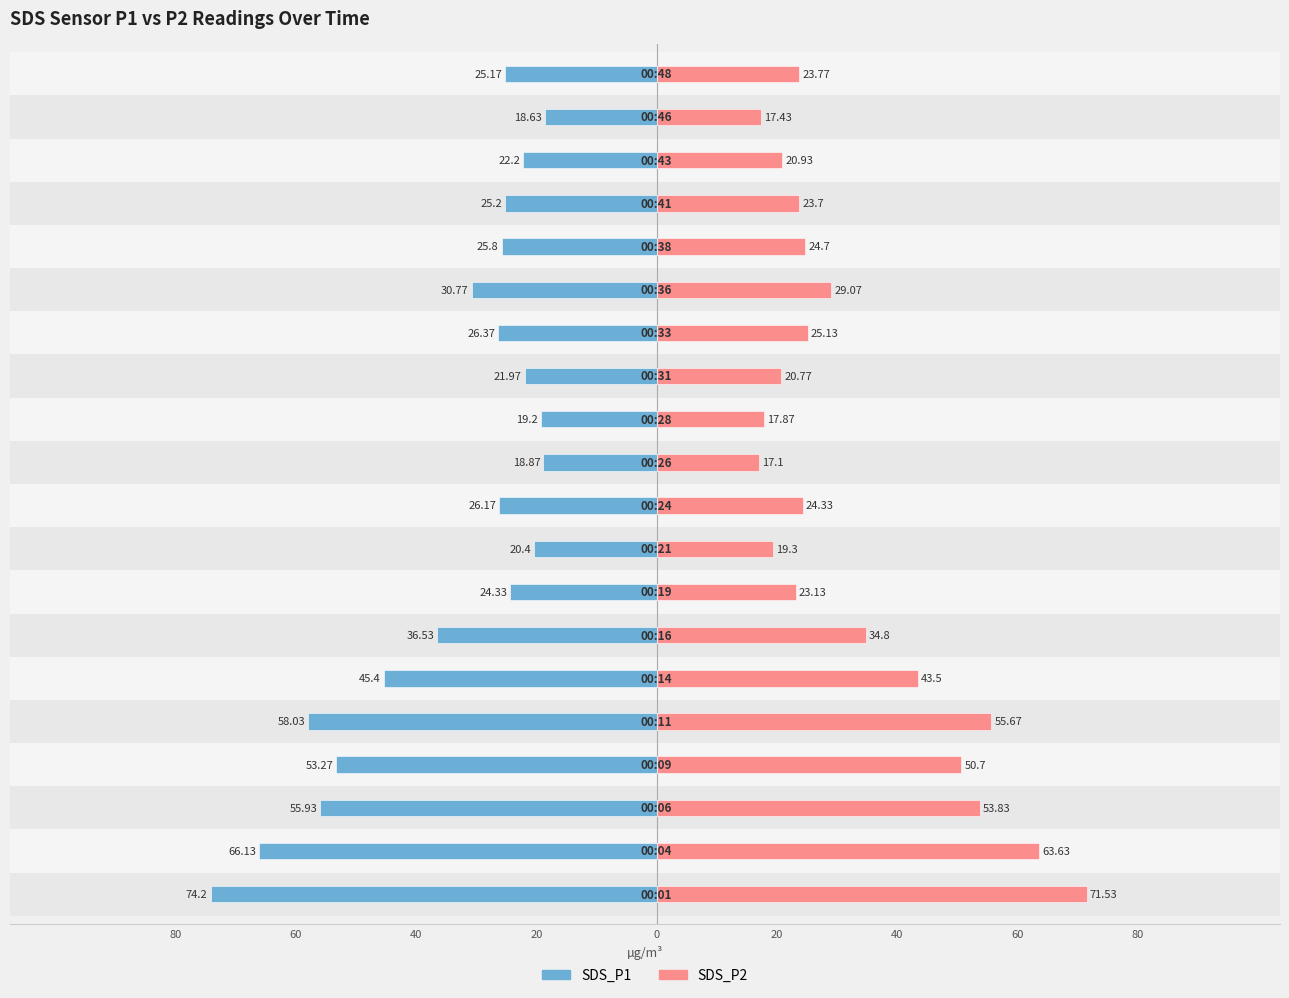

Are the bars grouped side by side (vs. stacked)?

Yes